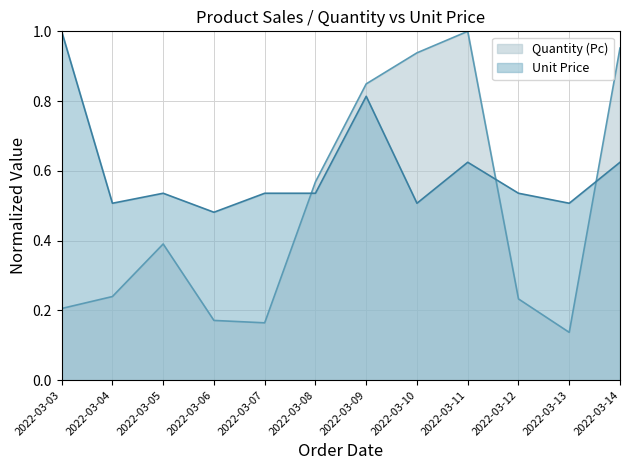

What is the total value across all series at 2022-03-14?

1.6